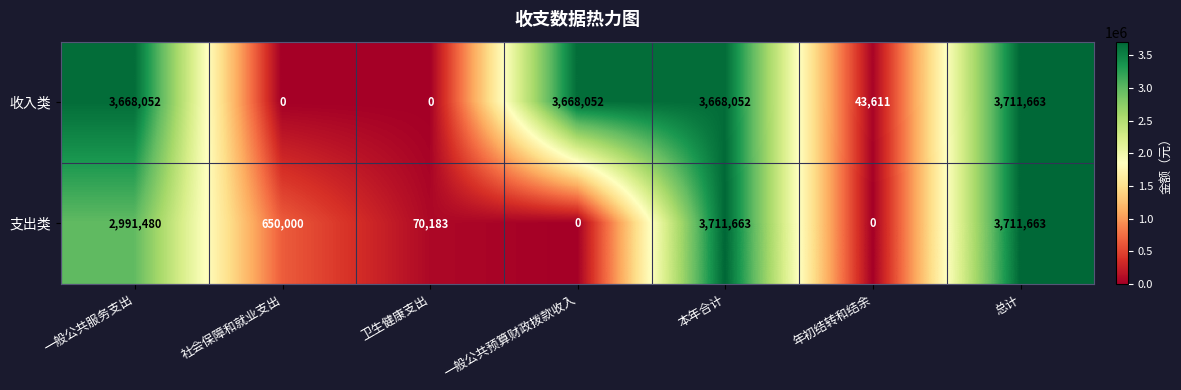

At 一般公共服务支出, list the series in order from smallest to largest.

支出类, 收入类